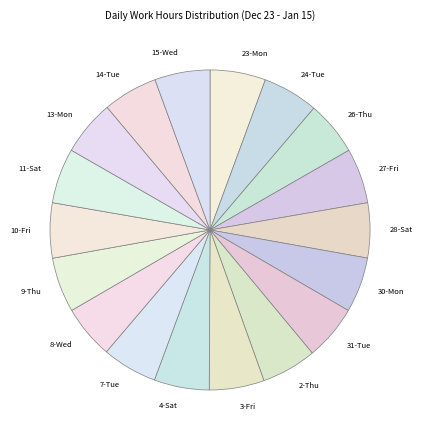

Is there a majority slice in this chart?

No